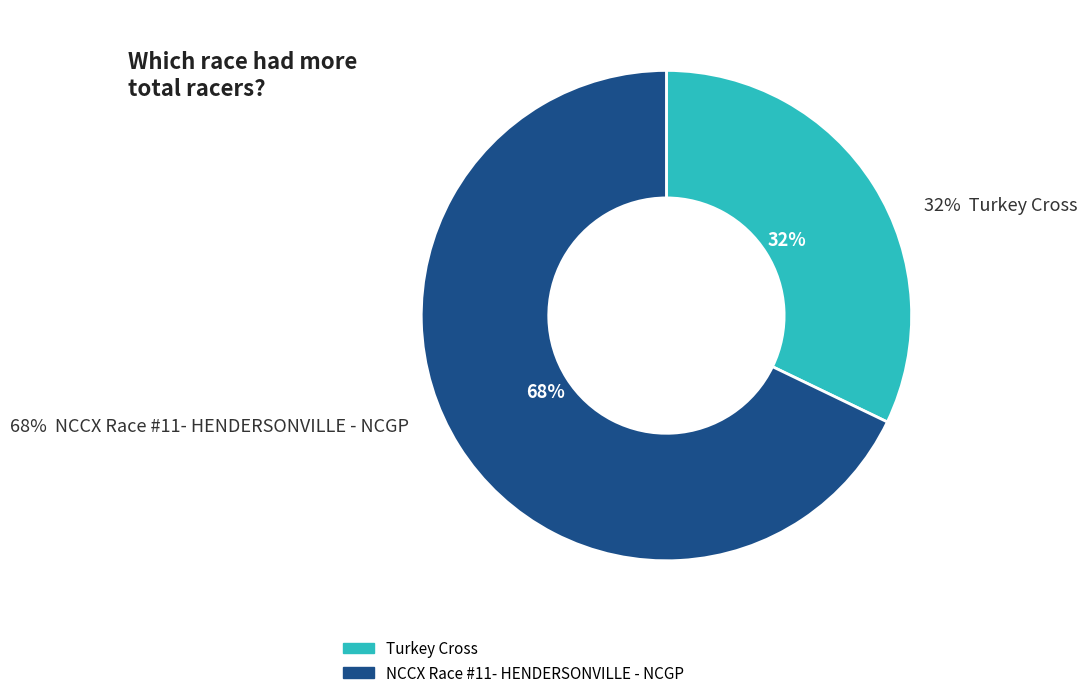

The NCCX Race #11- HENDERSONVILLE - NCGP slice represents 55% of the pie. True or false?

False